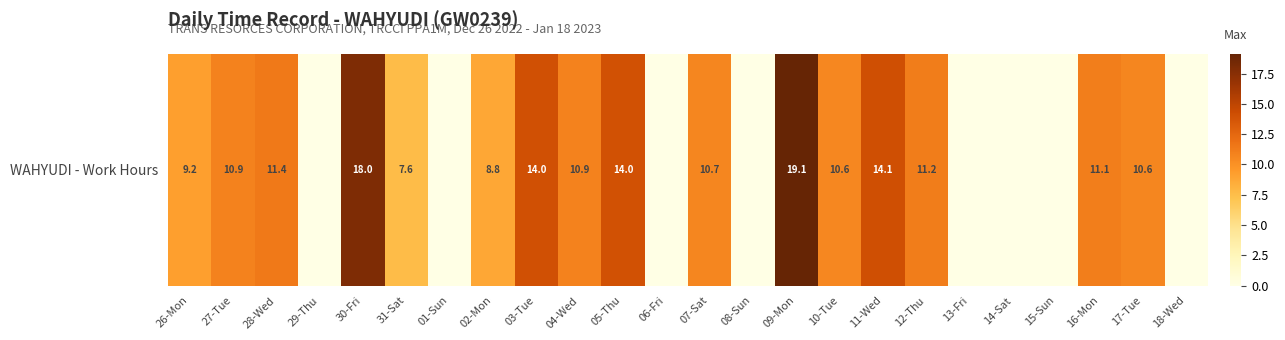

At which category does the chart reach its minimum across all series?

29-Thu